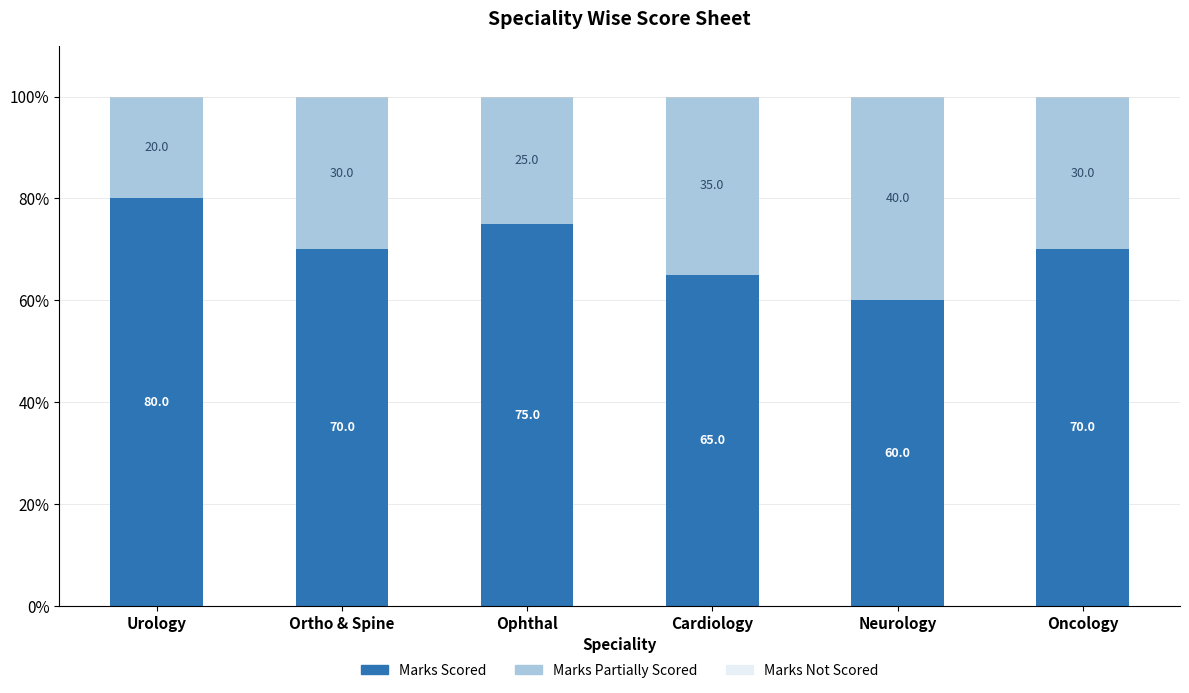

What is the maximum value for Marks Scored?

80